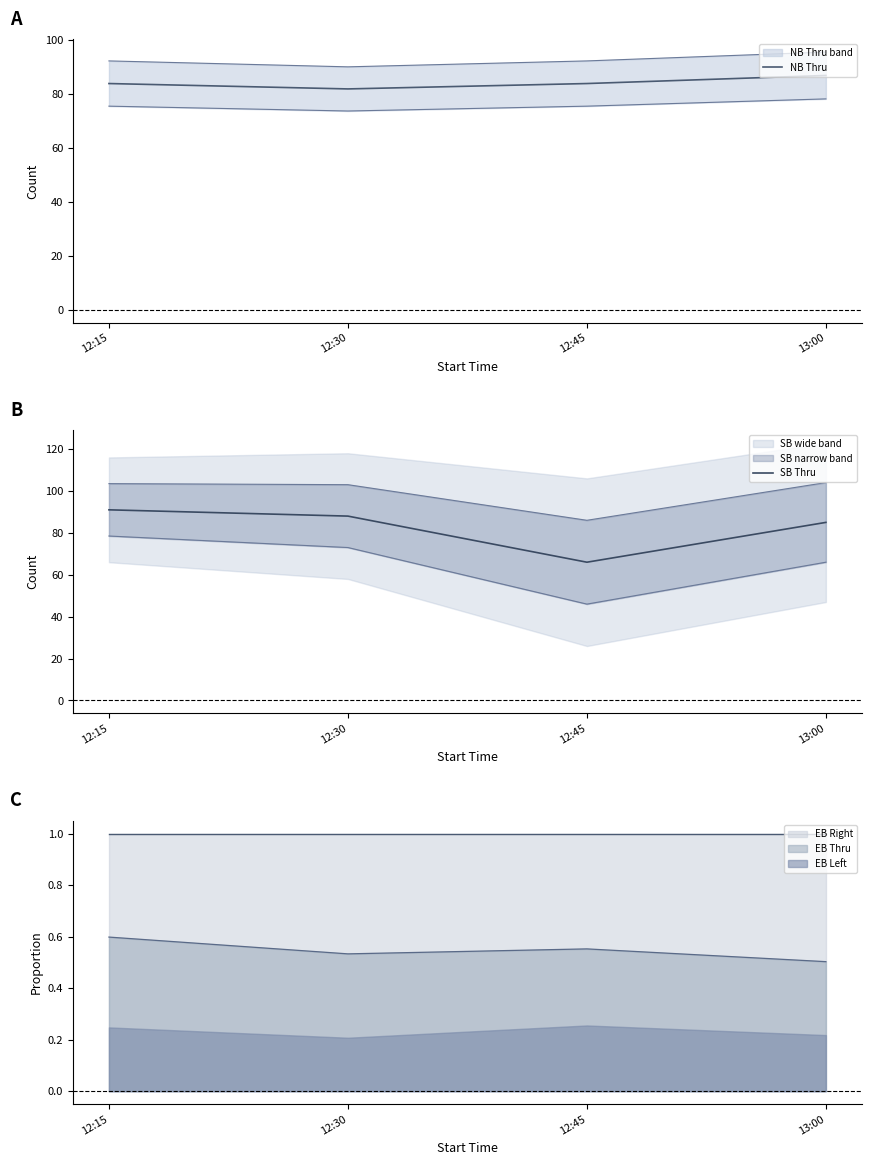

The value of SB Thru at 13:00 is 122. True or false?

False